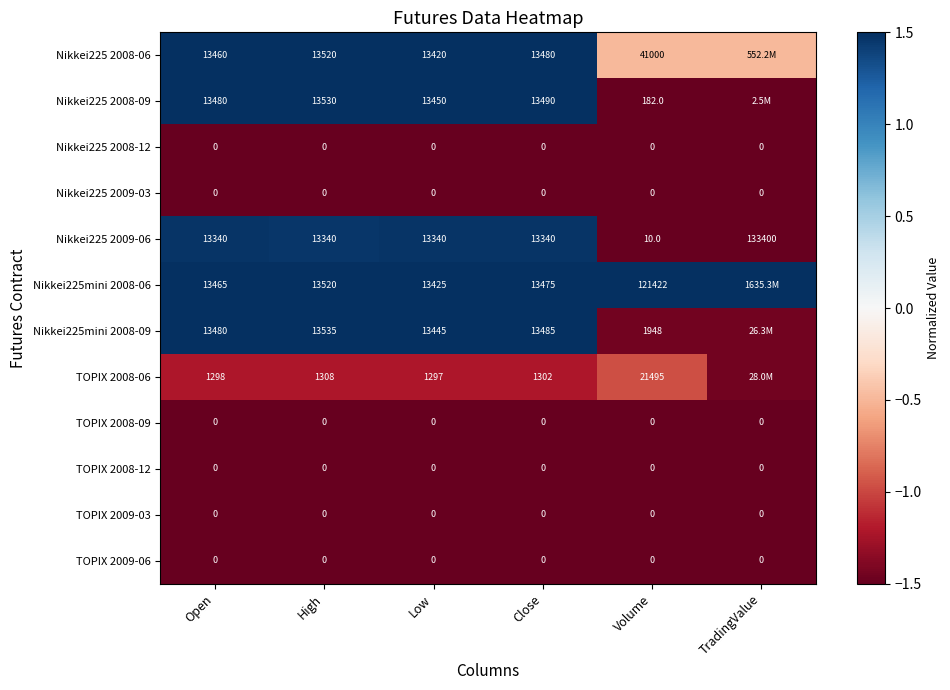

Is the value of Nikkei225 2009-03 at Volume greater than the value of Nikkei225mini 2008-06 at Close?

No